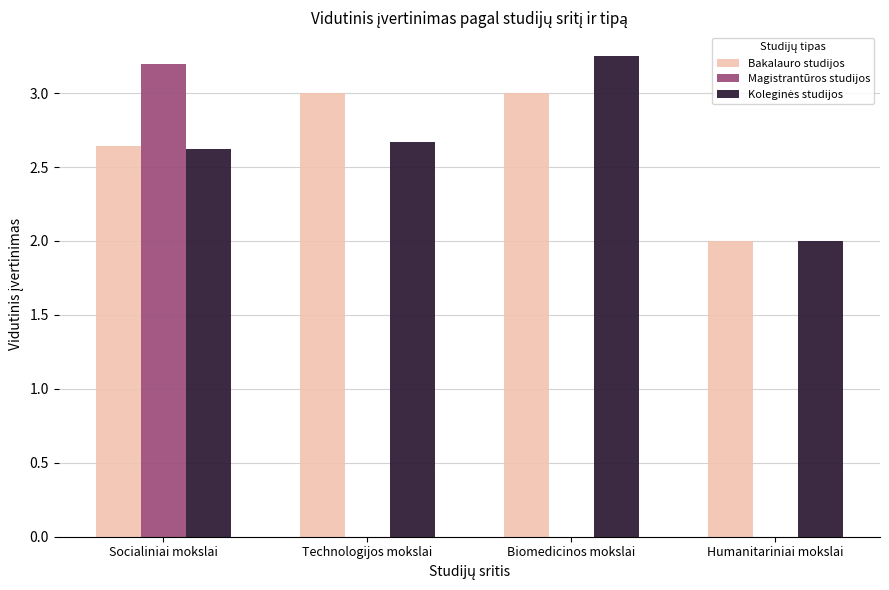

True or false: Magistrantūros studijos has a value of -2.0 at Humanitariniai mokslai.

False